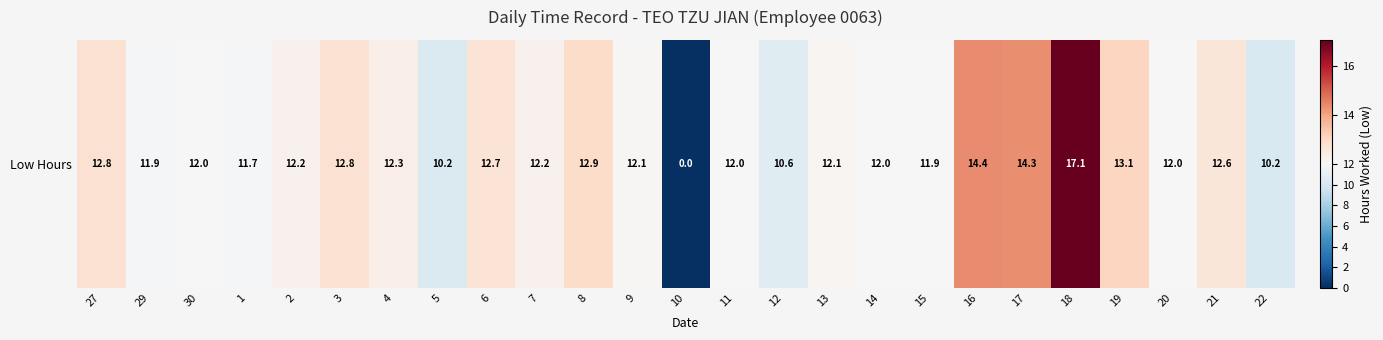

Reading left to right, list all the values displayed in this chart.

12.8	11.9	12.0	11.7	12.2	12.8	12.3	10.2	12.7	12.2	12.9	12.1	0.0	12.0	10.6	12.1	12.0	11.9	14.4	14.3	17.1	13.1	12.0	12.6	10.2